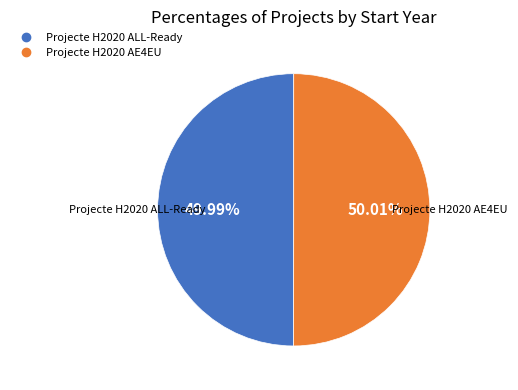

To the nearest percent, what percentage of the pie is Projecte H2020 ALL-Ready?

50%